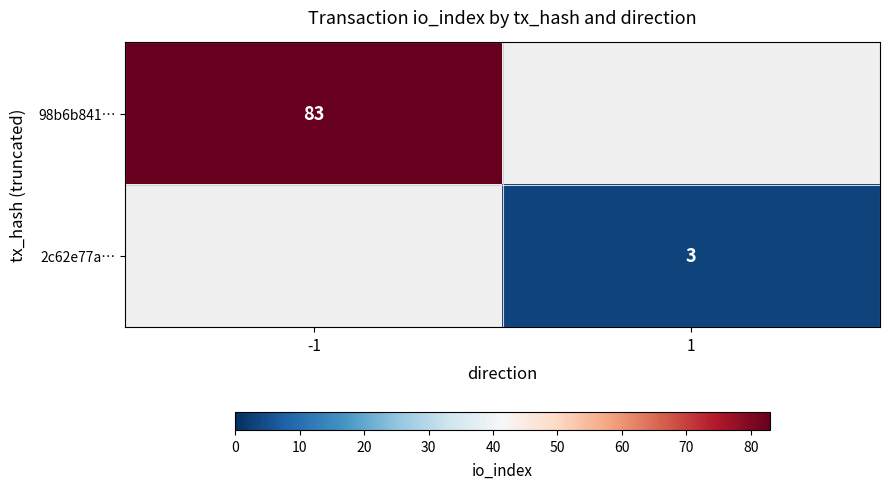

The value of 2c62e77a… at 1 is 1. True or false?

False